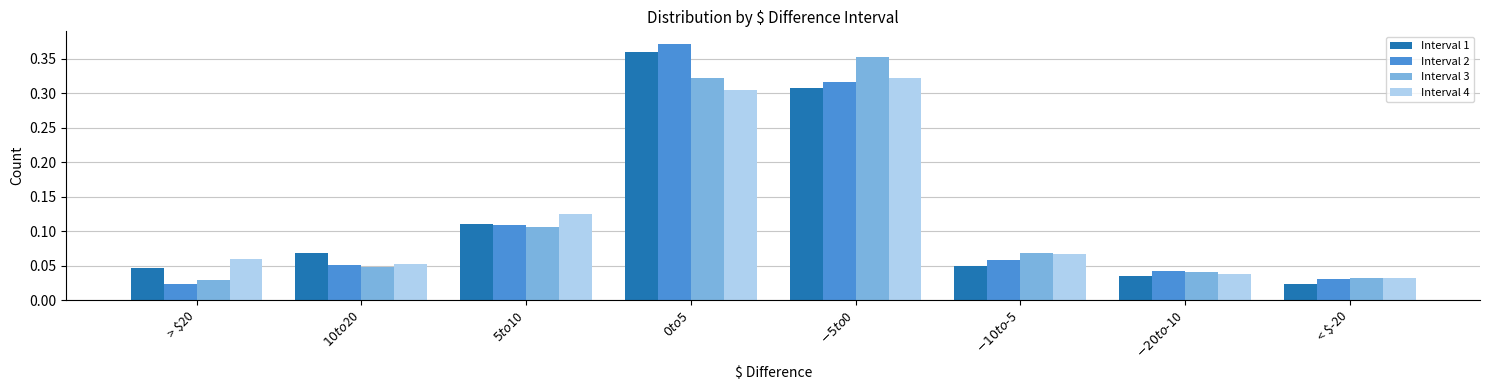

At how many categories does at least one series exceed 0?

8